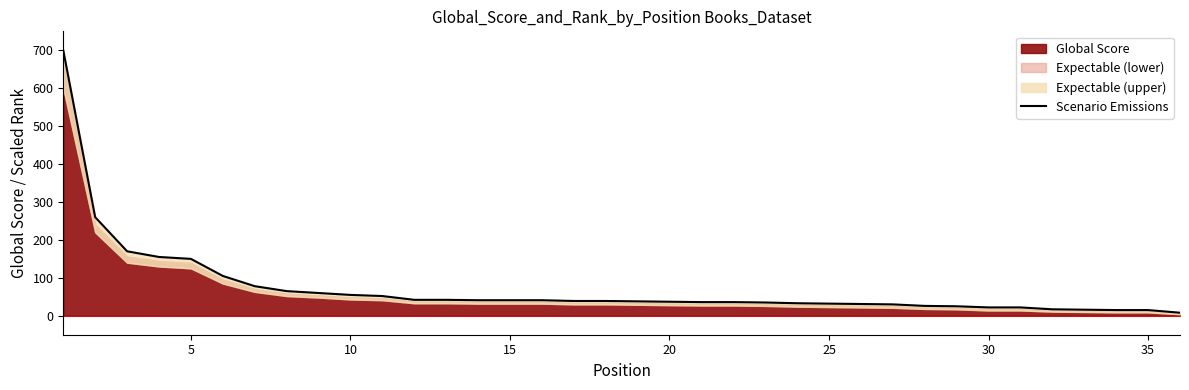

What is the maximum value shown in the chart?

700